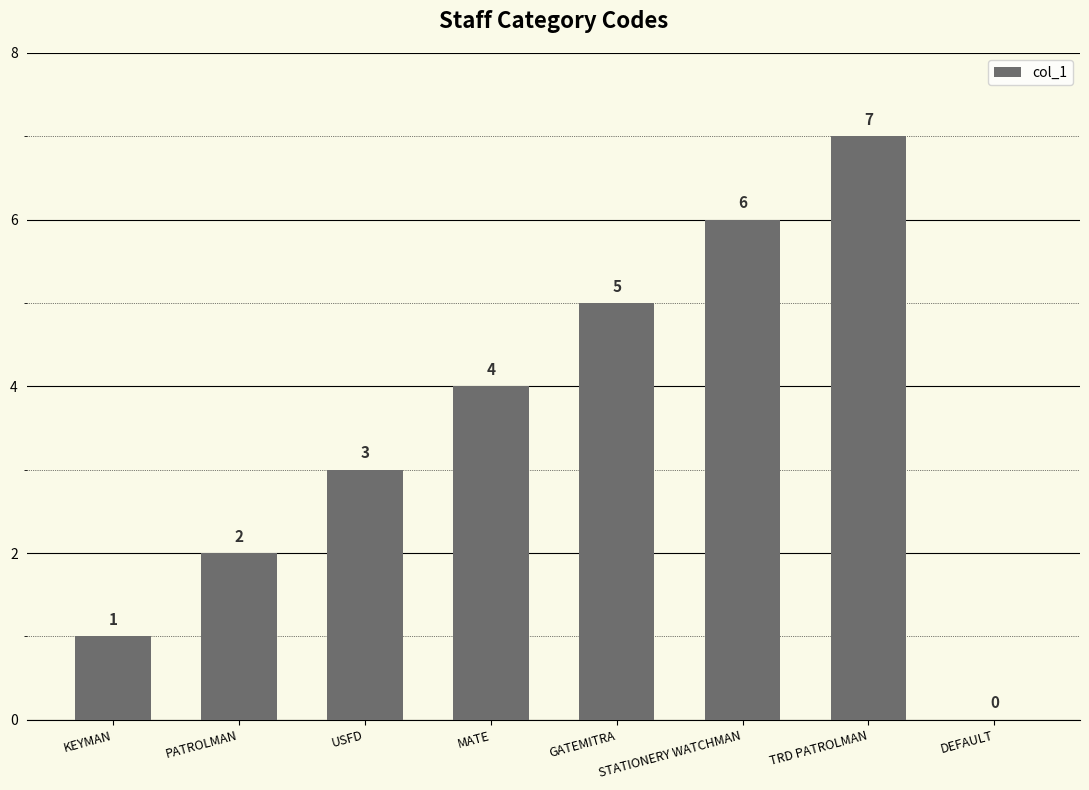

Reading right to left, extract all data points from this chart.

0	7	6	5	4	3	2	1